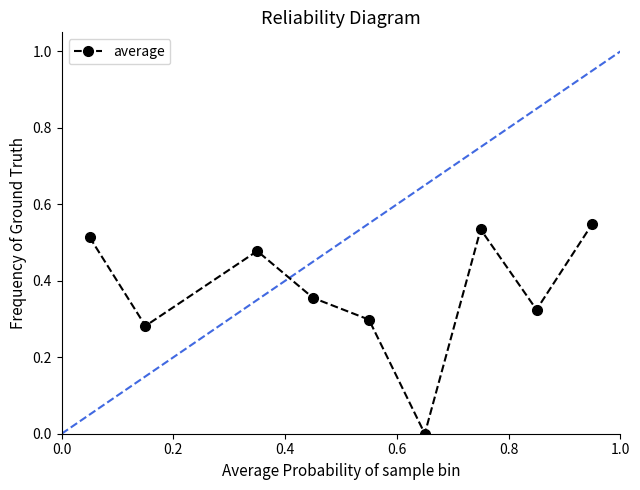

True or false: the data has more than 1 interior local peaks.

True